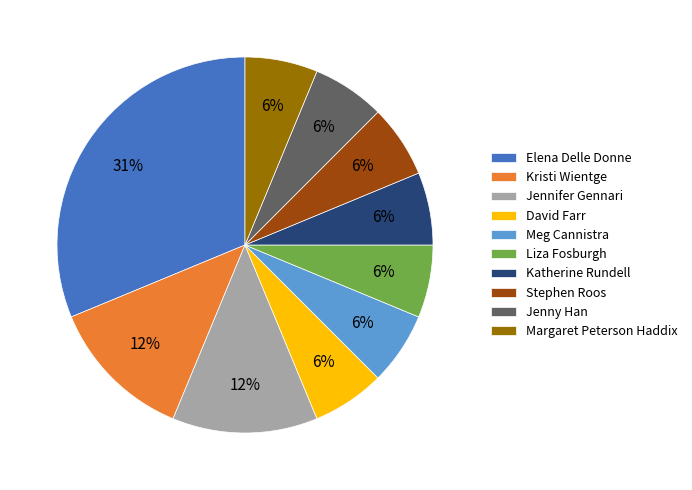

Is there a majority slice in this chart?

No